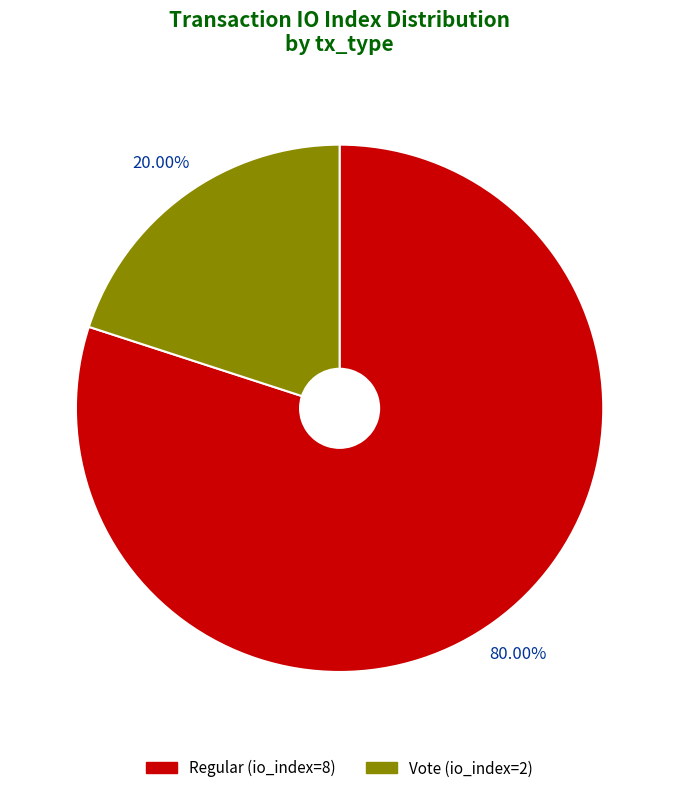

Approximately how many times larger is the value at Regular (io_index=8) compared to Vote (io_index=2)?

4.0